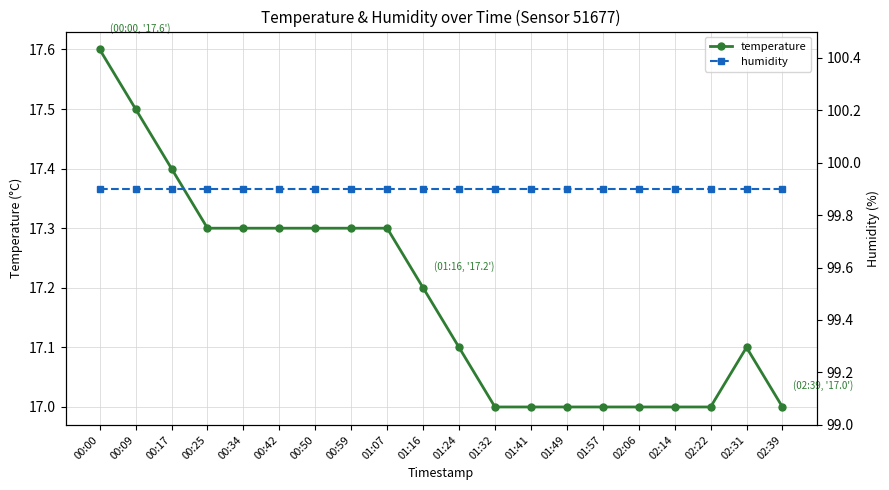

Is it true that humidity equals 170.1 at 02:22?

False